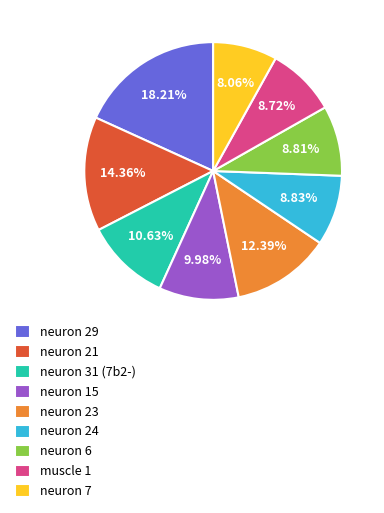

Does neuron 21 account for over 50% of the chart?

No